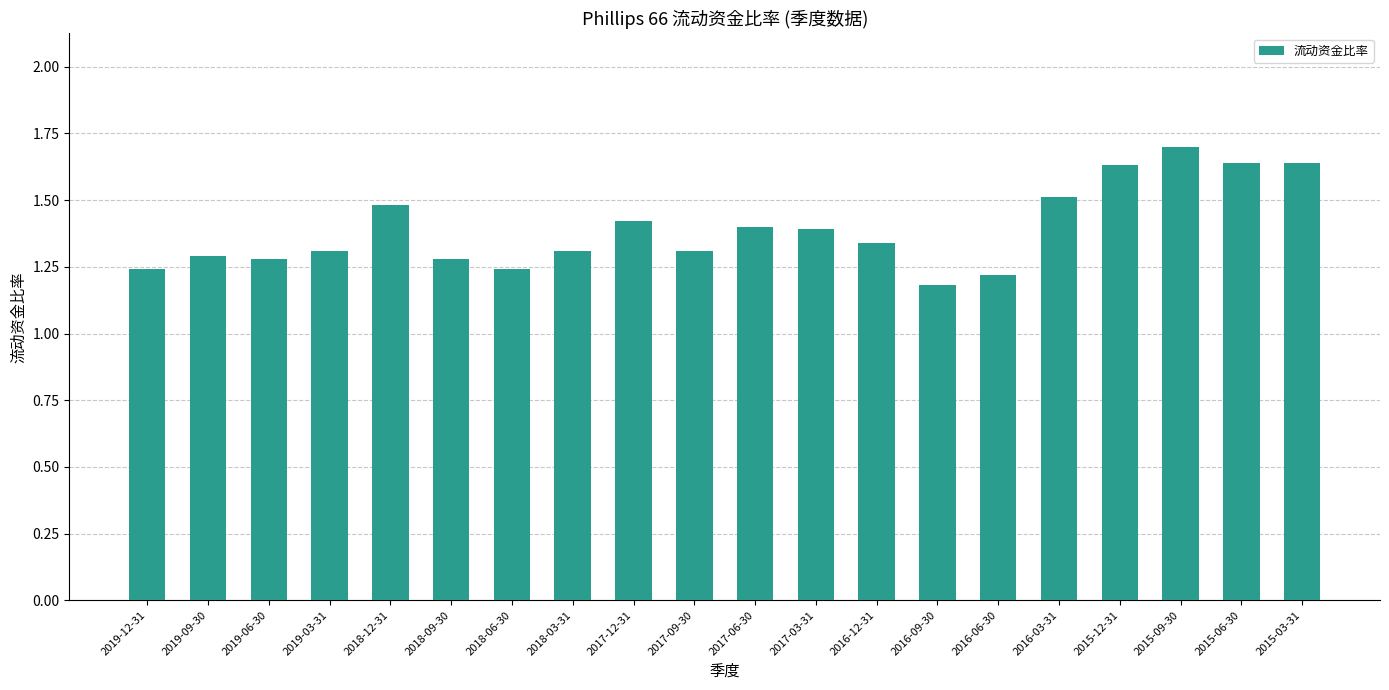

What is the sum of the values at 2019-09-30 and 2019-12-31?

2.5